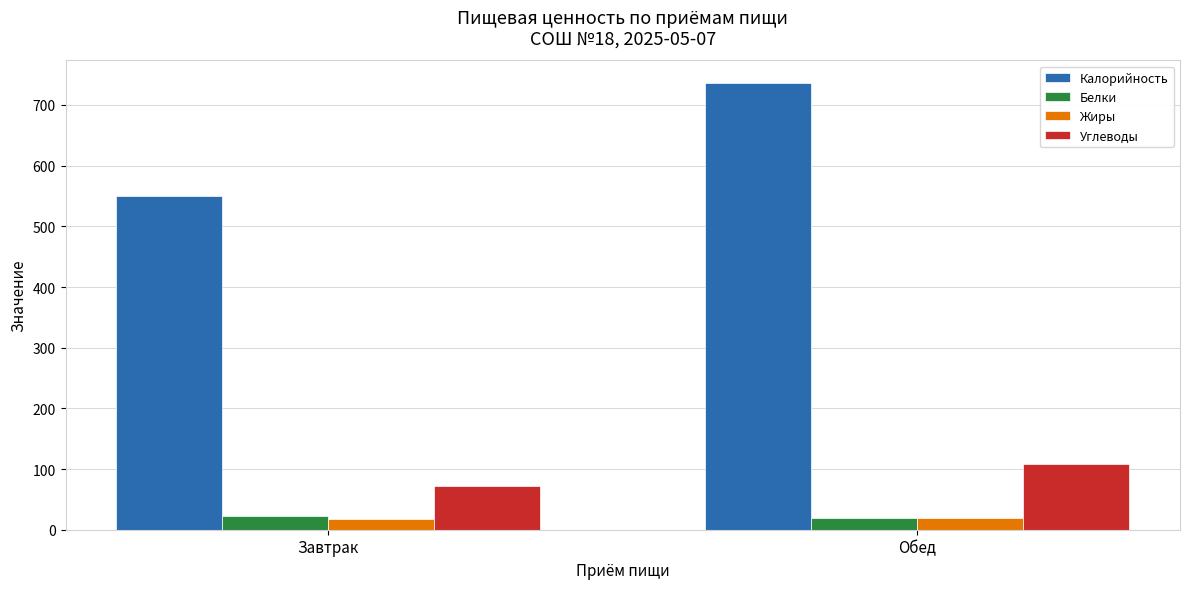

At which category is the sum across all series the highest?

Обед